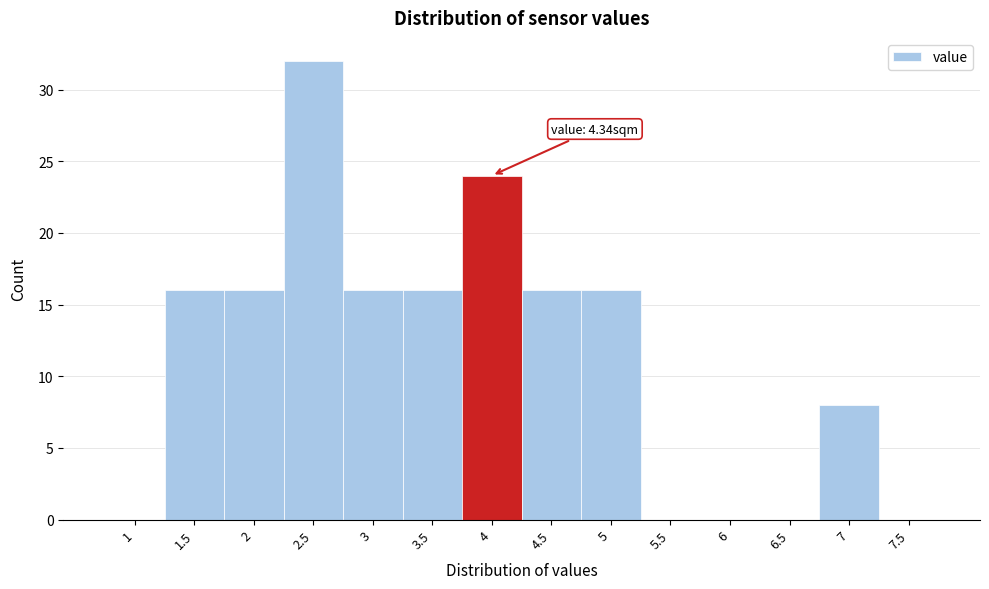

Is it true that the value at 2.5 is 43?

False